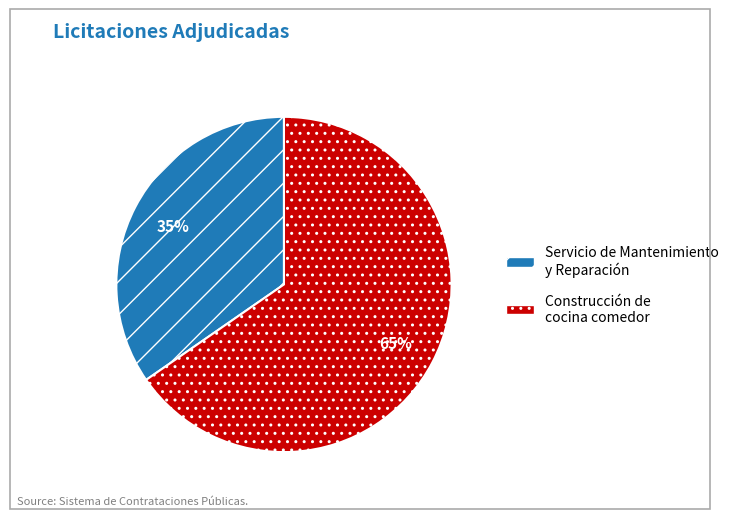

Between Servicio de Mantenimiento y Reparación and Construcción de cocina comedor, which is larger?

Construcción de cocina comedor